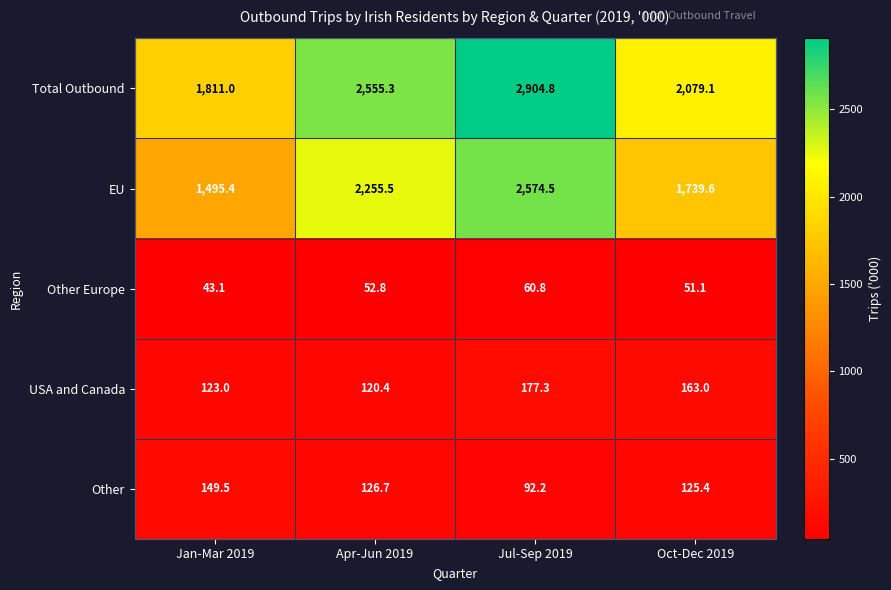

True or false: USA and Canada has a value of 123.0 at Jan-Mar 2019.

True